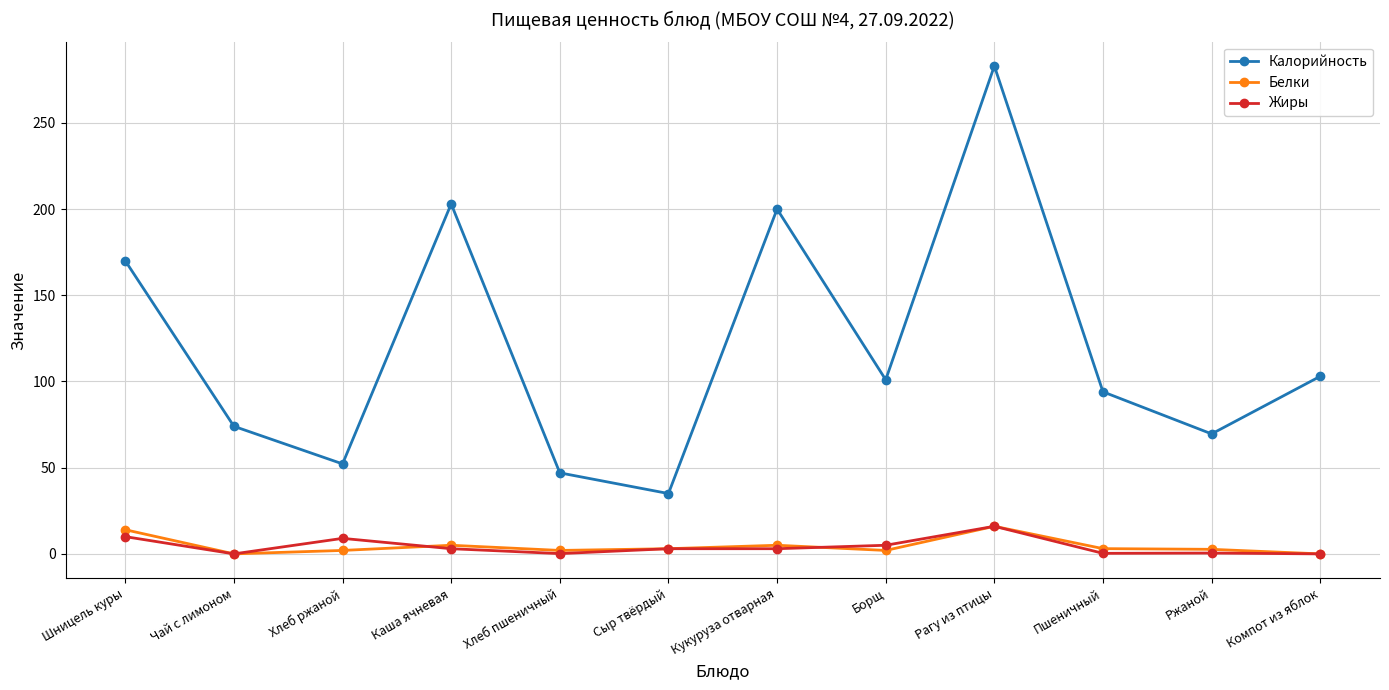

Which series has the largest total across all categories?

Калорийность